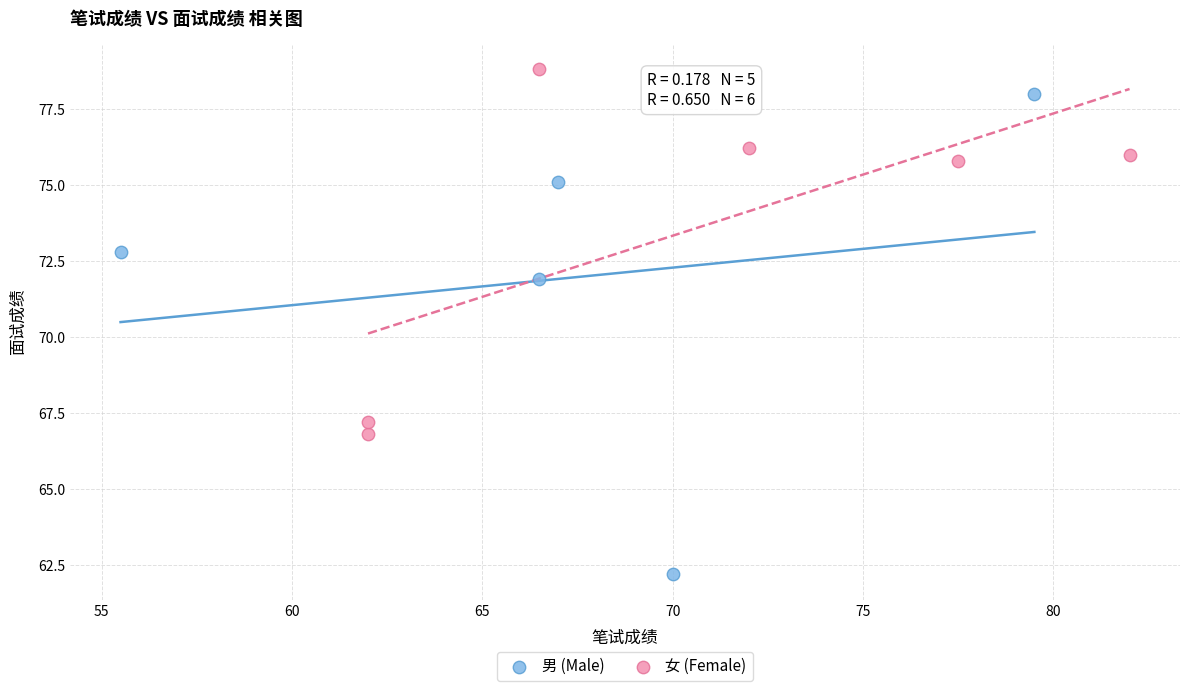

Which series reaches the minimum Y coordinate?

男 (Male)